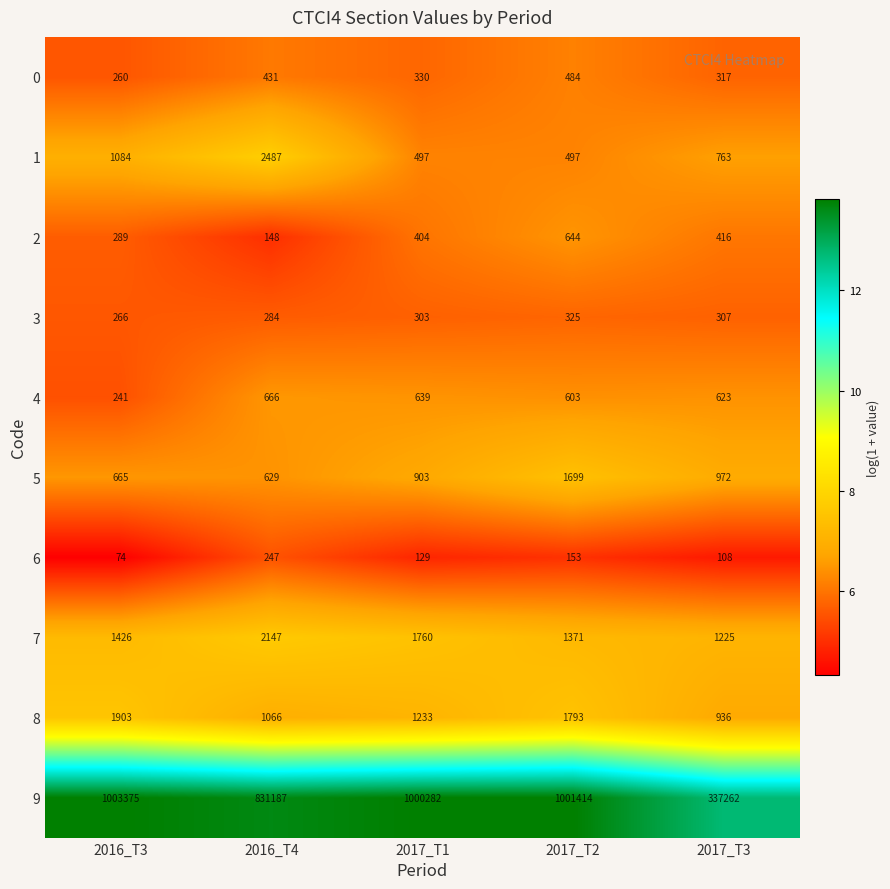

Where is 4 nearest to the value 453?

2017_T2